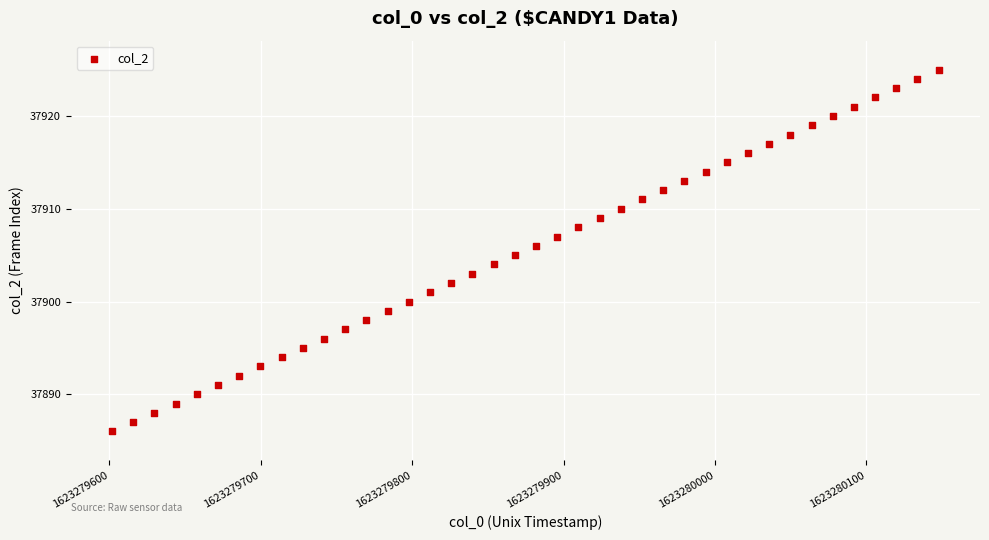

What is the range of Y values (max minus min)?

39